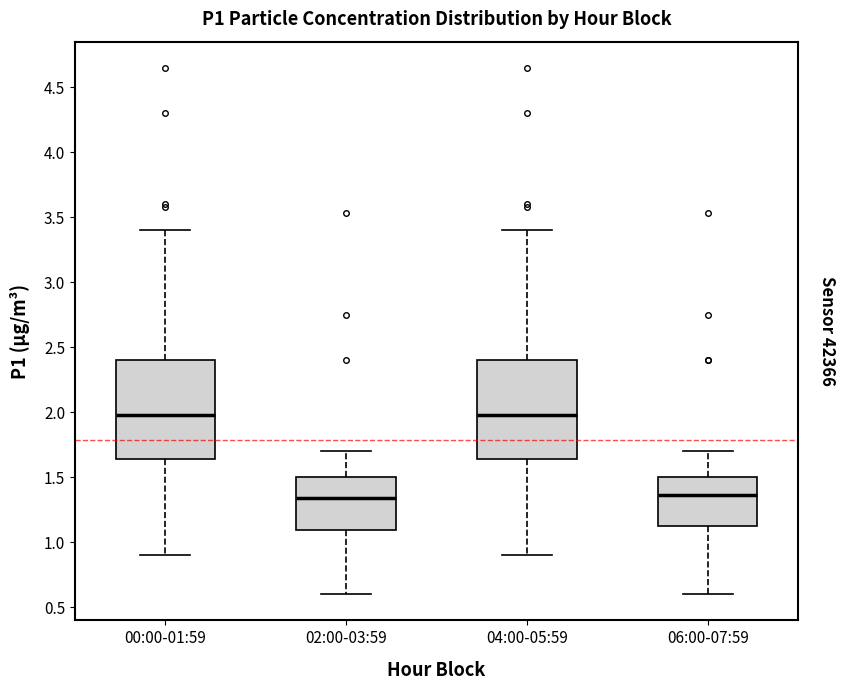

Reading left to right, transcribe this box plot: for each box, give where its median line is, the range the box spans, and where its two whiskers end, as read against the y-axis. The values are not printed on the chart, so give them approximately, as read against the axis.

00:00-01:59: median 2.00, box 1.65 to 2.40, whiskers 0.90 to 3.40
02:00-03:59: median 1.35, box 1.10 to 1.50, whiskers 0.60 to 1.70
04:00-05:59: median 2.00, box 1.65 to 2.40, whiskers 0.90 to 3.40
06:00-07:59: median 1.35, box 1.10 to 1.50, whiskers 0.60 to 1.70